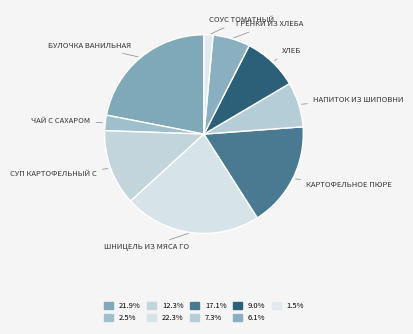

Is there a majority slice in this chart?

No